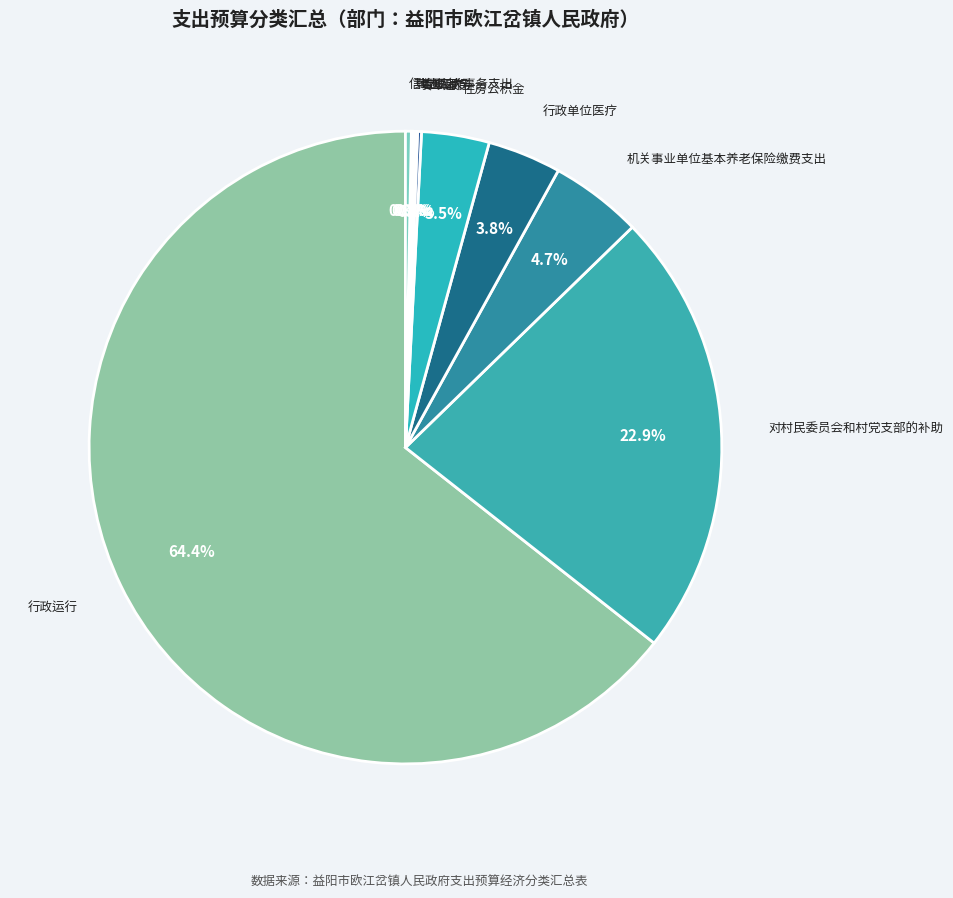

The 信访事务 slice represents 11% of the pie. True or false?

False